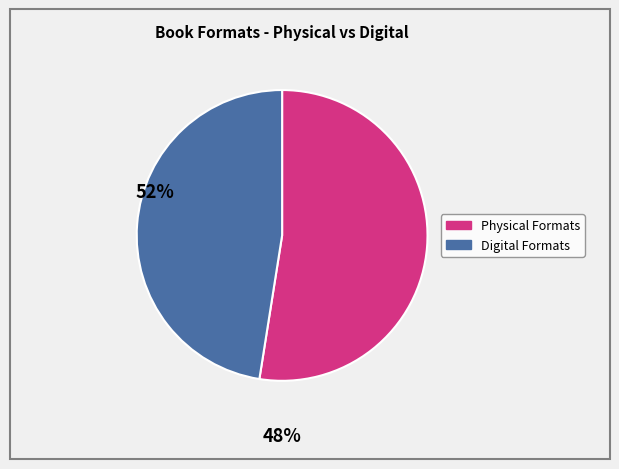

Is there a majority slice in this chart?

Yes